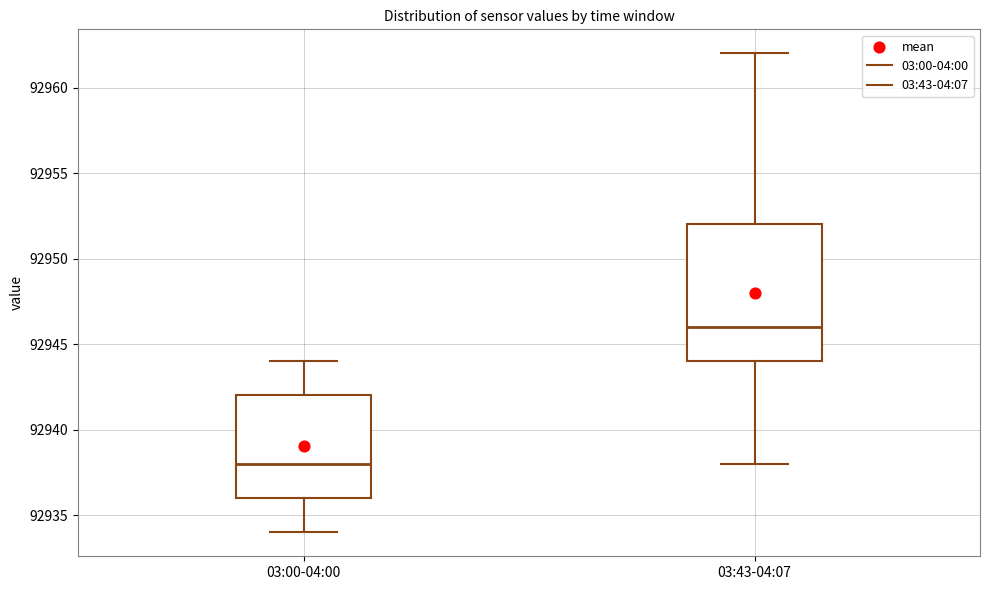

Reading left to right, transcribe this box plot: for each box, give where its median line is, the range the box spans, and where its two whiskers end, as read against the y-axis. The values are not printed on the chart, so give them approximately, as read against the axis.

03:00-04:00: median 92938, box 92936 to 92942, whiskers 92934 to 92944
03:43-04:07: median 92946, box 92944 to 92952, whiskers 92938 to 92962